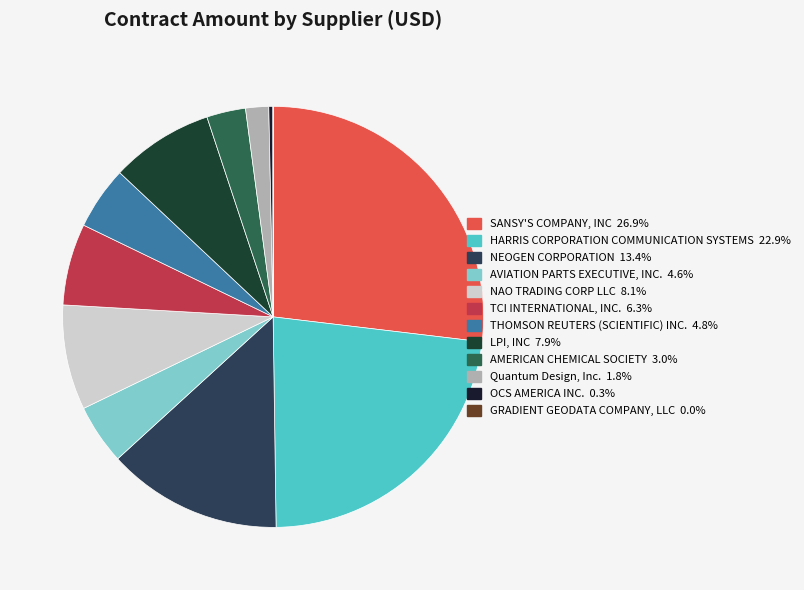

True or false: NAO TRADING CORP LLC accounts for 8% of the total.

True